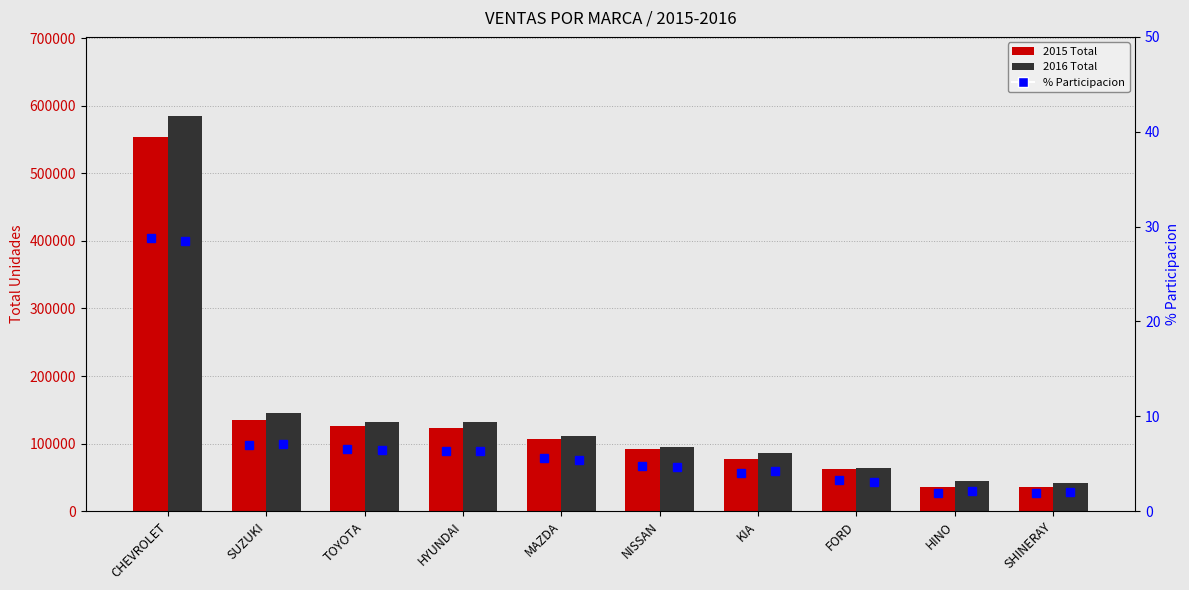

Rank the series by their maximum value, from highest to lowest.

2016 Total, 2015 Total, % 2015 (blue sq), % 2016 (blue sq)